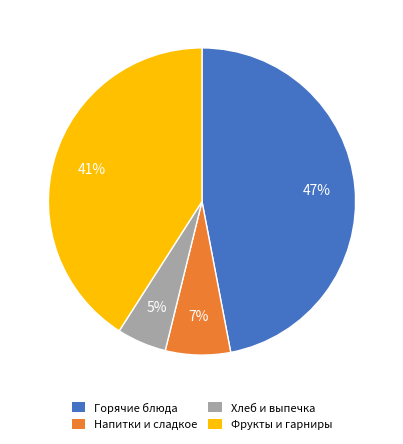

What percentage is the Горячие блюда slice, to the nearest percent?

47%